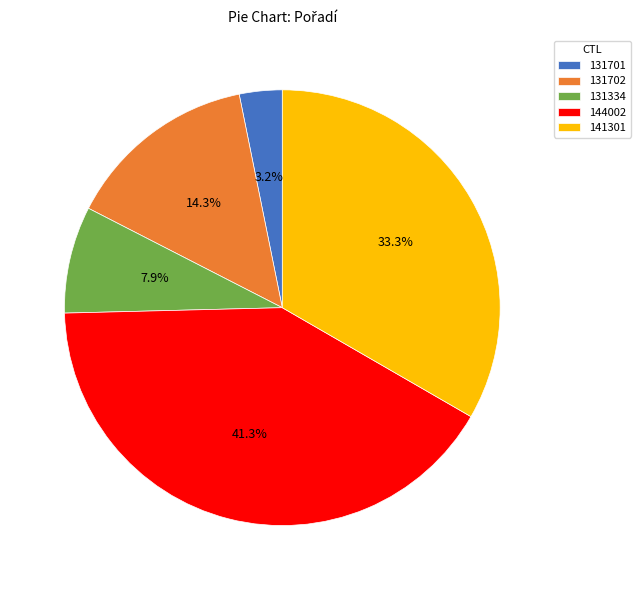

The 141301 slice represents 44% of the pie. True or false?

False